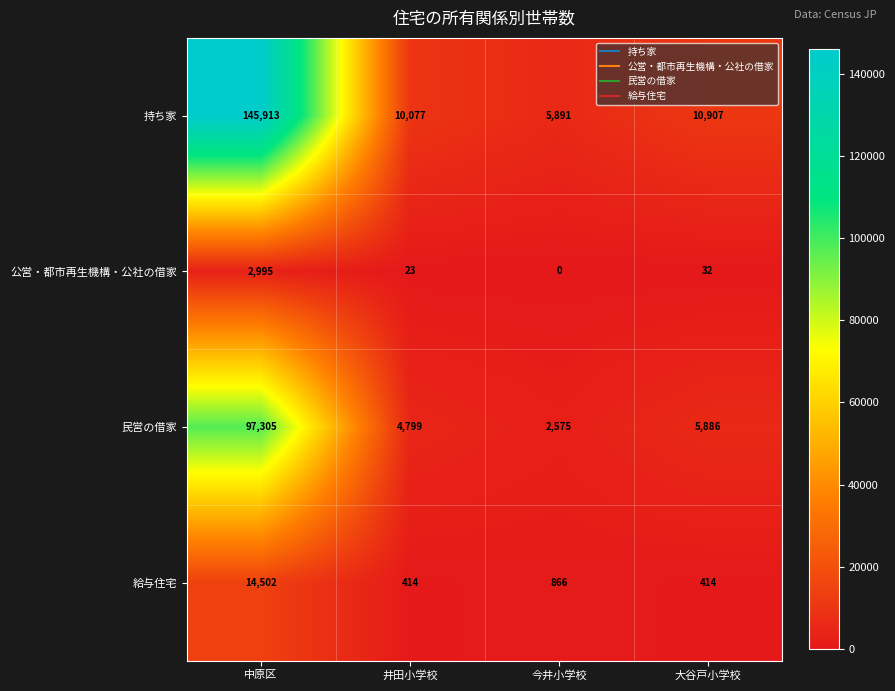

Which category has the lowest value in the 公営・都市再生機構・公社の借家 series?

今井小学校